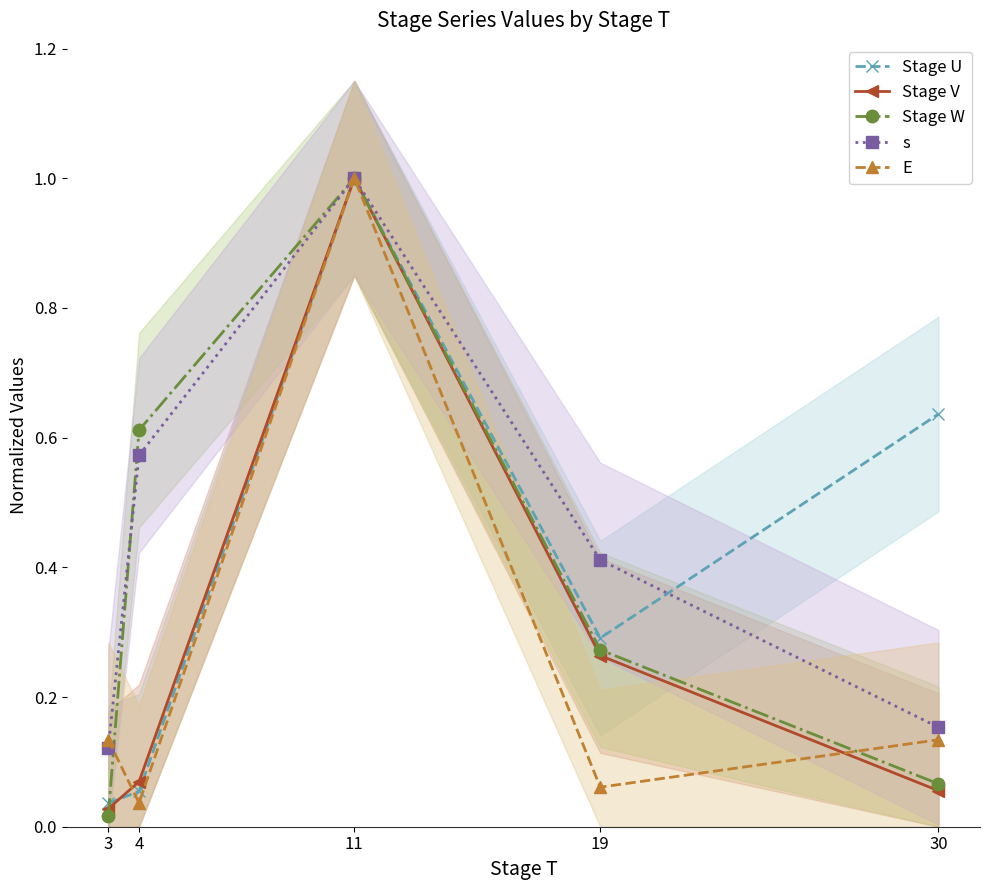

What is the greatest value displayed?

1.0